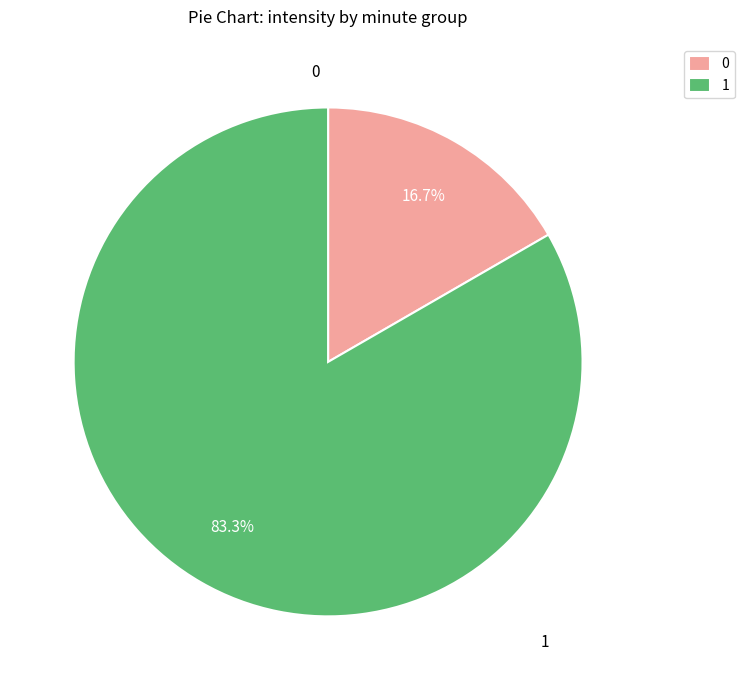

To the nearest percent, what is the combined percentage of 0 and 1?

100%